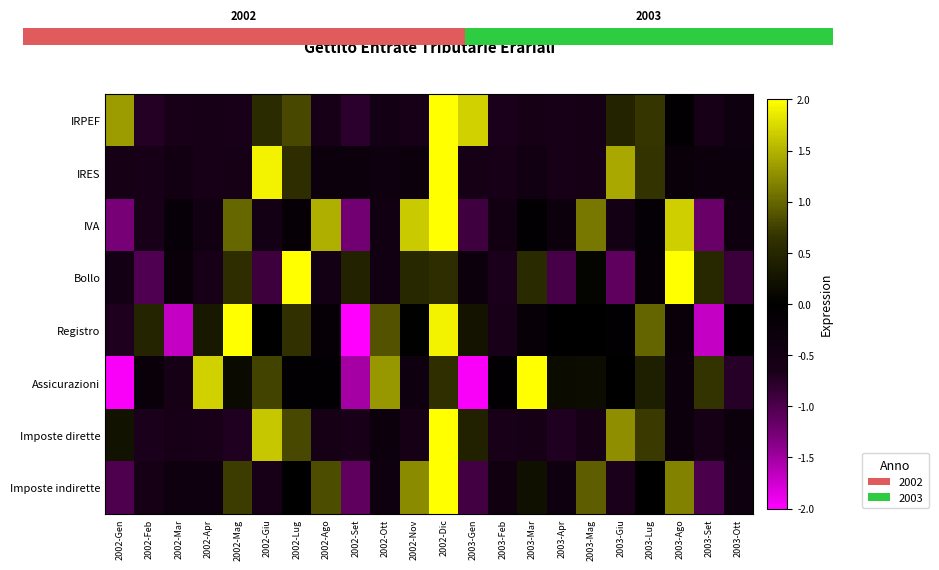

How many series are shown in this chart?

8